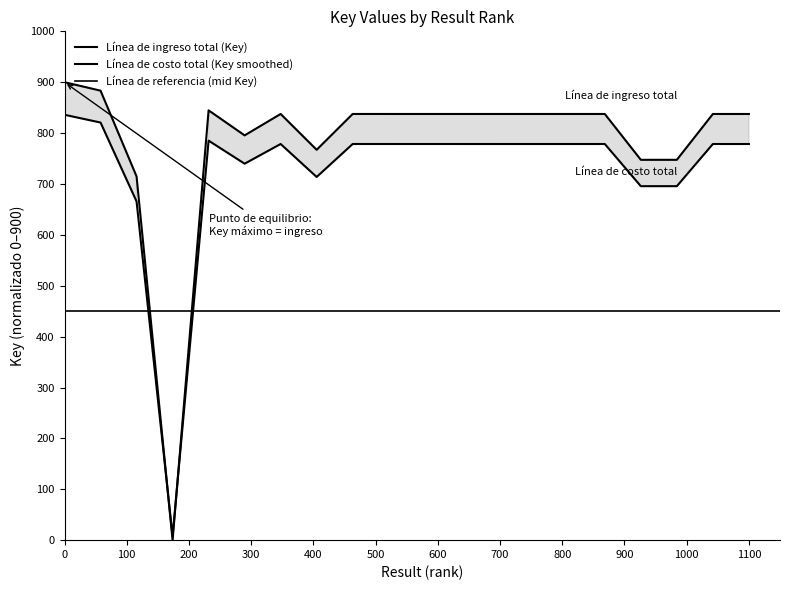

What is the value of the 2nd point from the left?

883.4